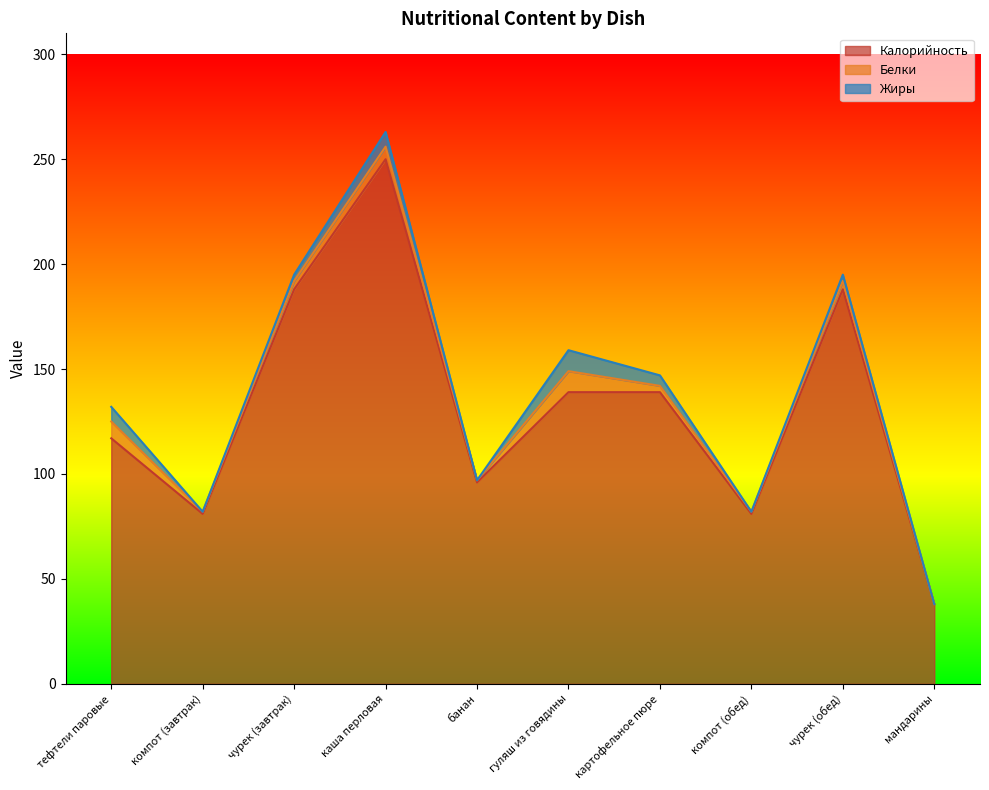

Between компот (обед) and каша перловая, which is larger?

каша перловая